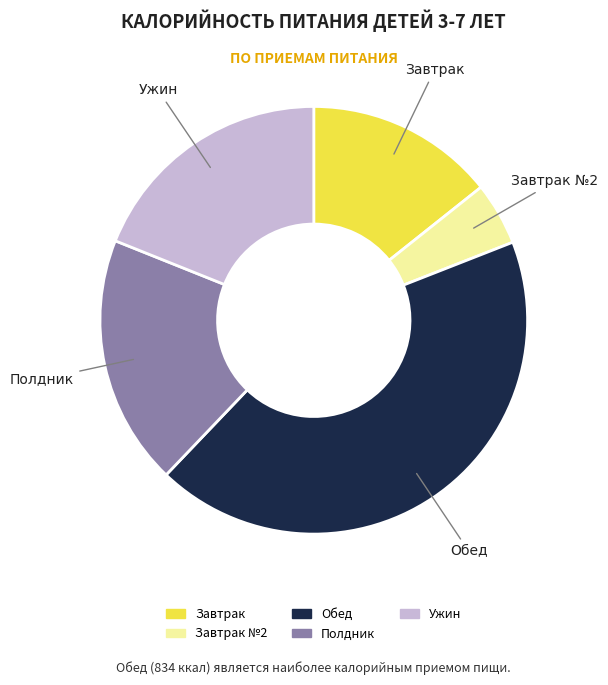

Approximately how many times larger is the value at Ужин compared to Завтрак?

1.3